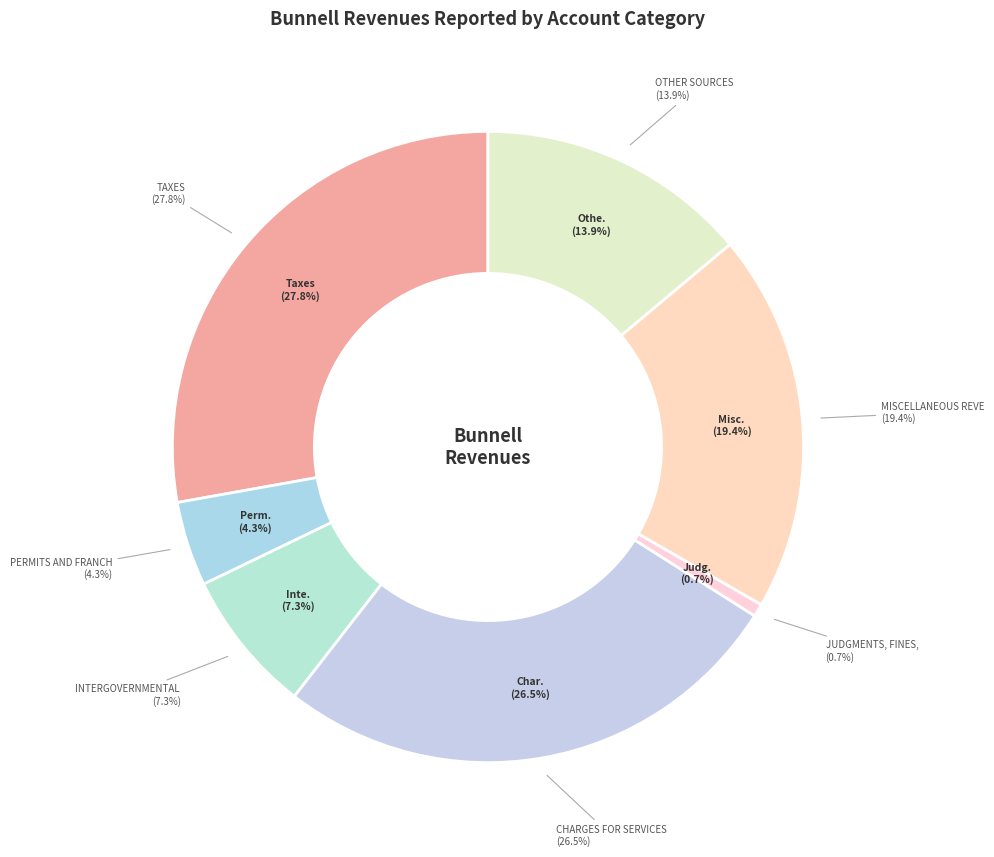

To the nearest percent, what is the average slice percentage?

14%